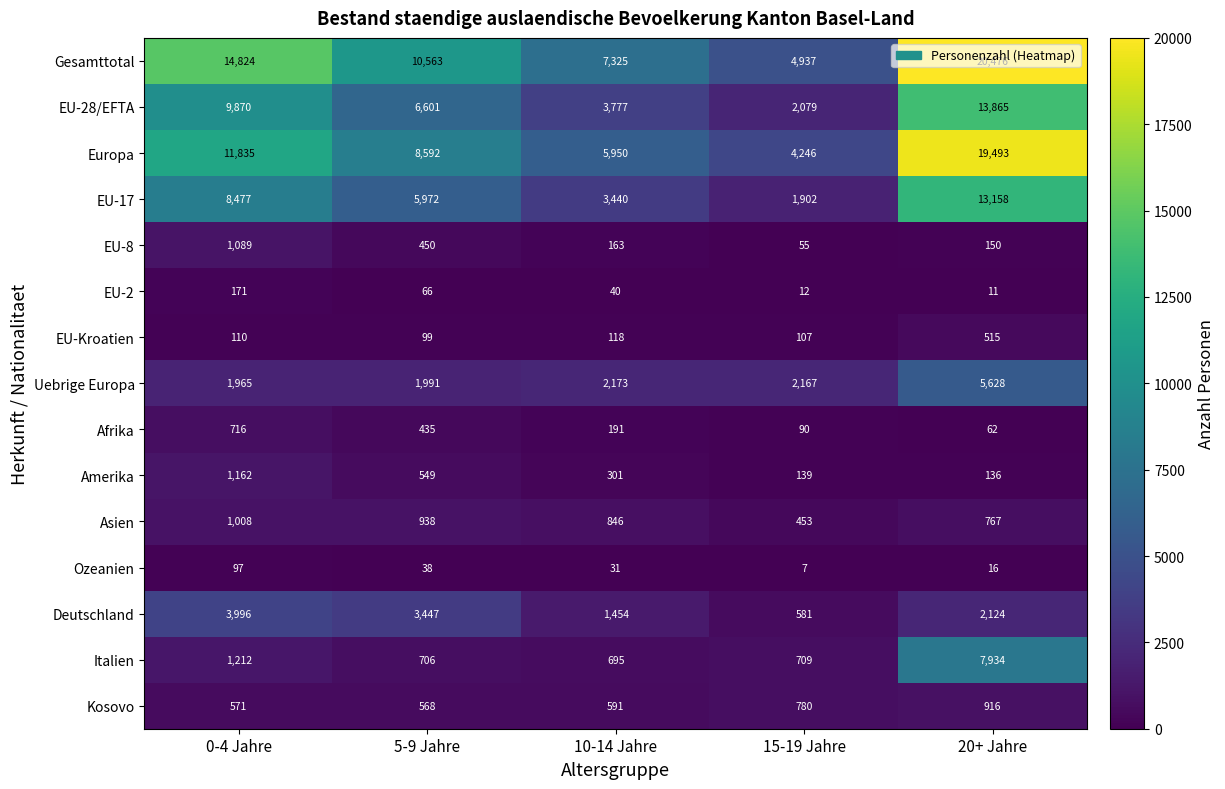

Count the number of data series in this chart.

15